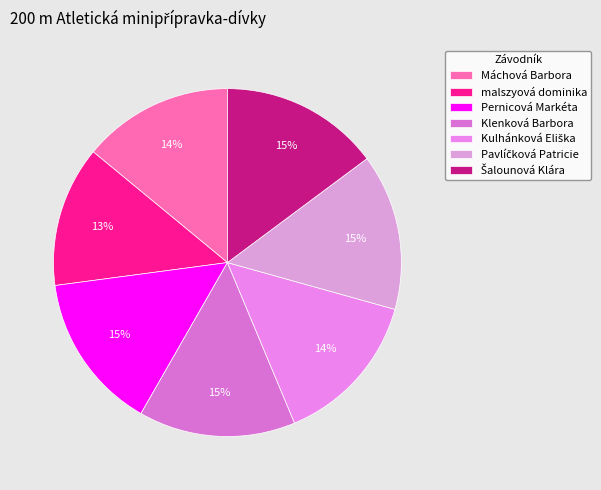

To the nearest percent, what is the combined percentage of Šalounová Klára and Máchová Barbora?

29%